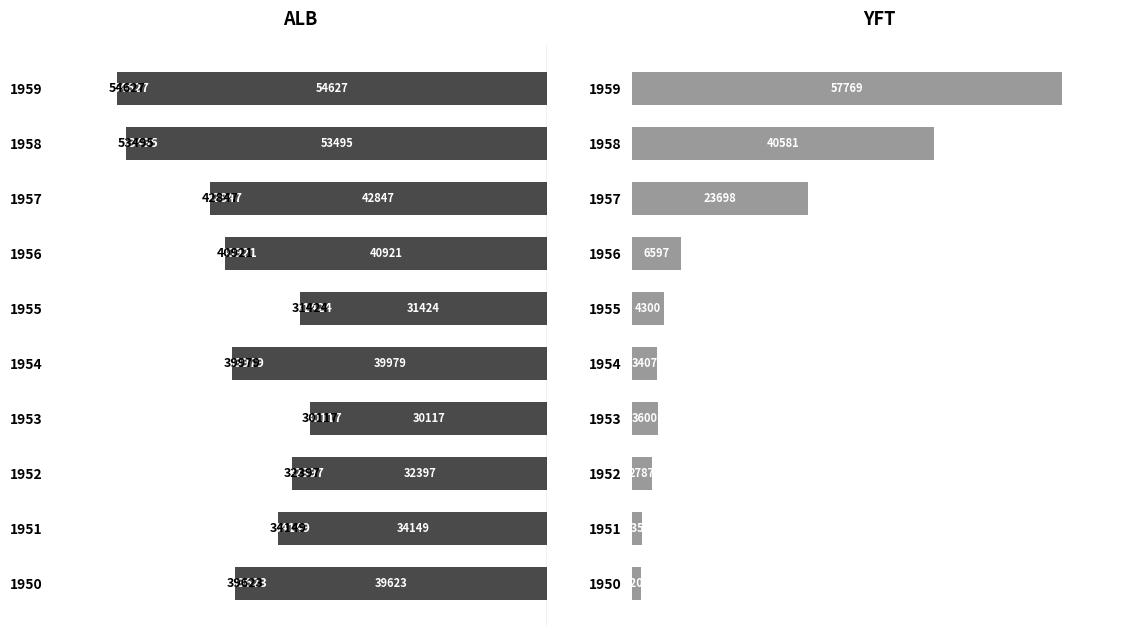

What is the difference between the maximum and minimum values in the ALB series?

24510